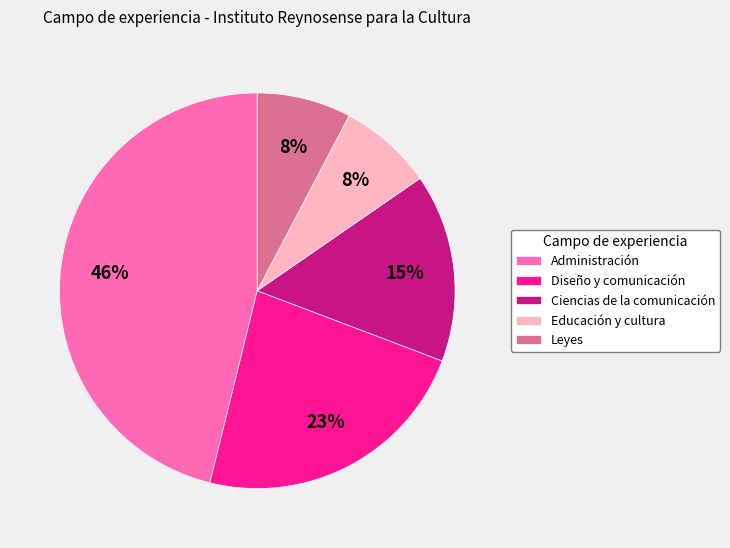

Do Administración and Ciencias de la comunicación together represent more than half of the pie?

Yes